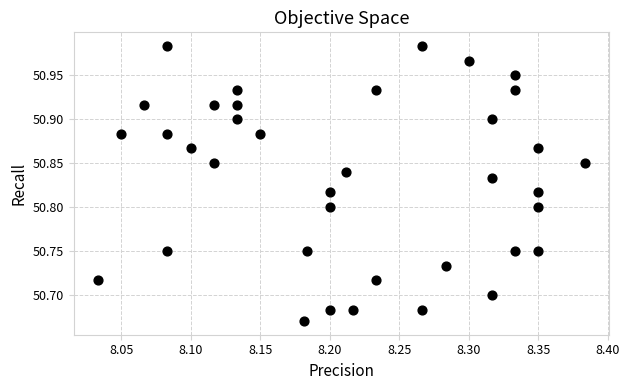

What is the range of X values (max minus min)?

0.4